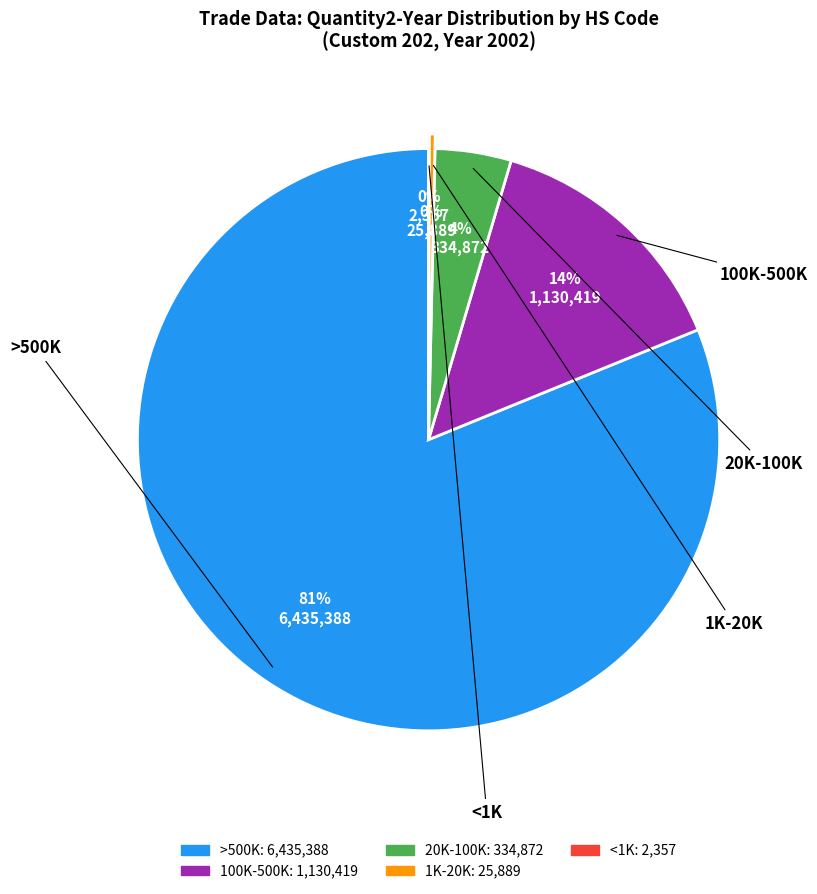

To the nearest percent, what is the average slice percentage?

20%